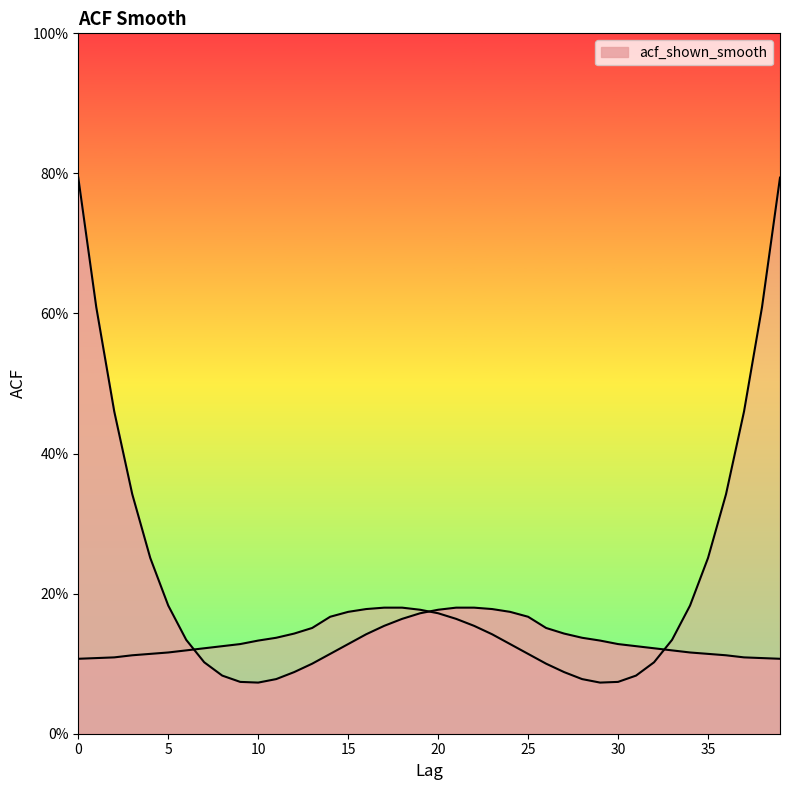

Read the value at 35.

0.1